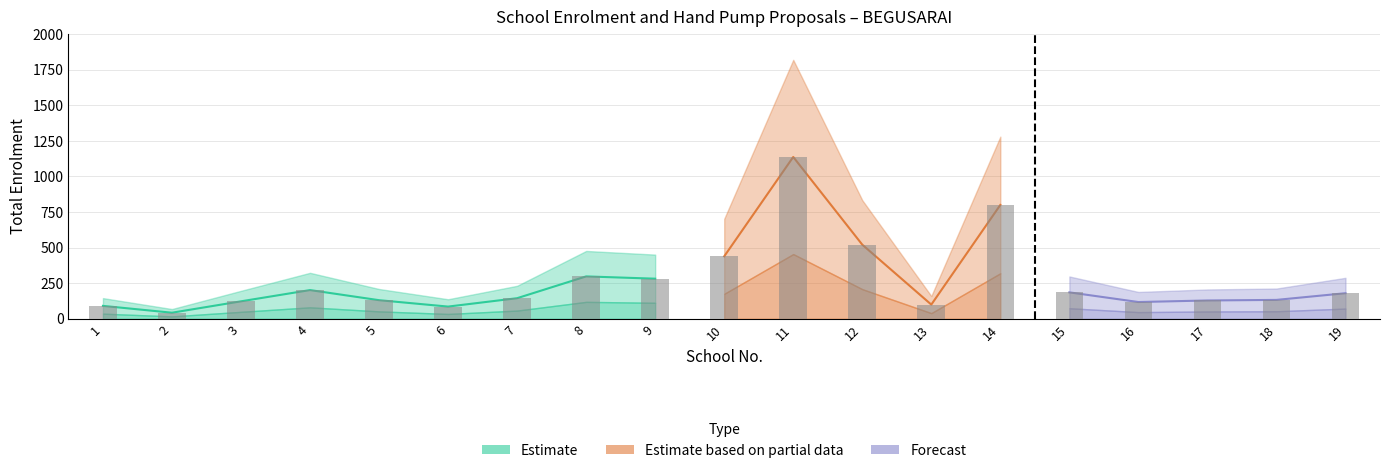

Which category has the lowest value across all series?

2